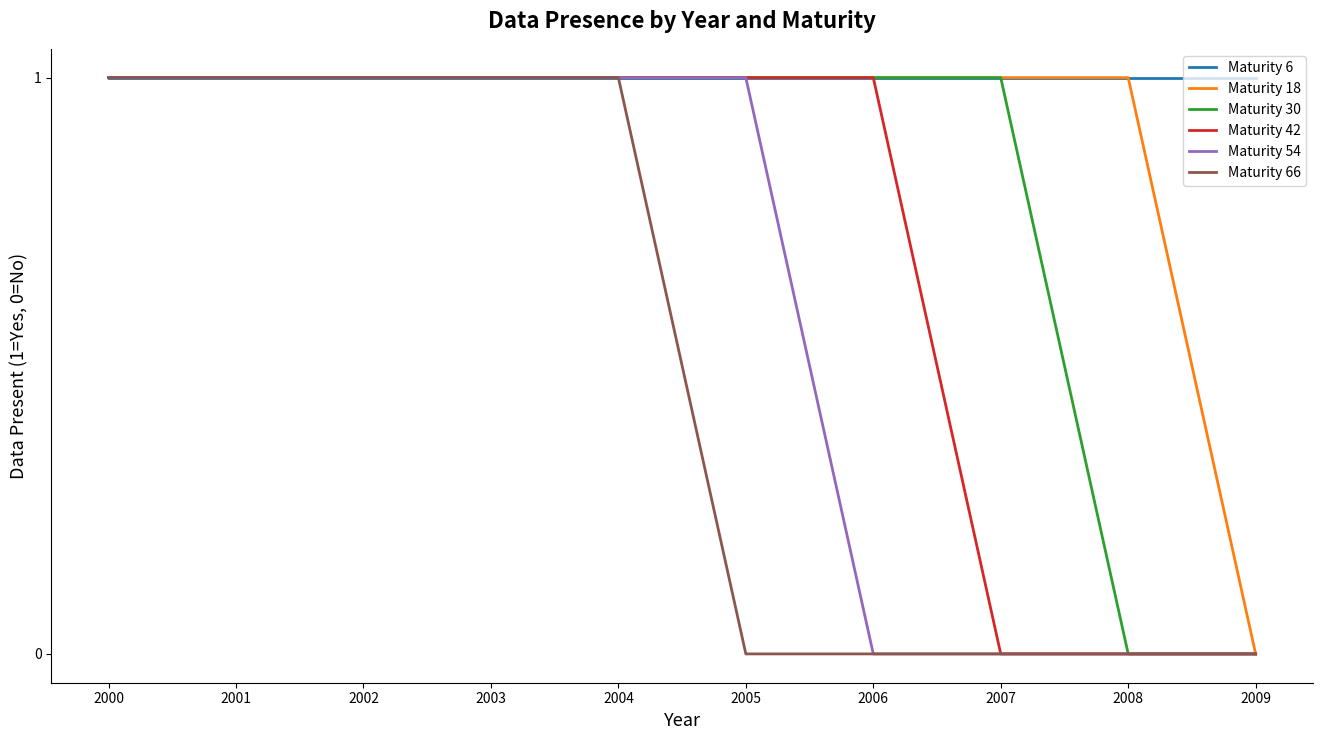

What is the average value of the Maturity 54 series?

1